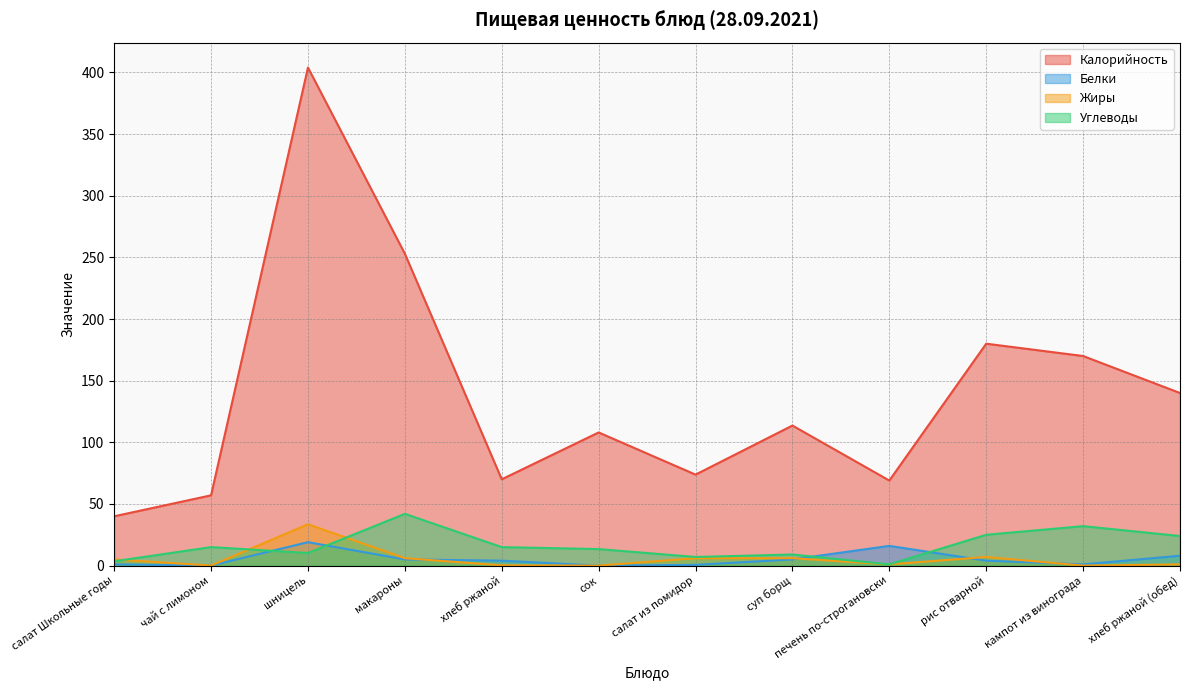

List the series in order of their peak value, lowest first.

Белки, Жиры, Углеводы, Калорийность